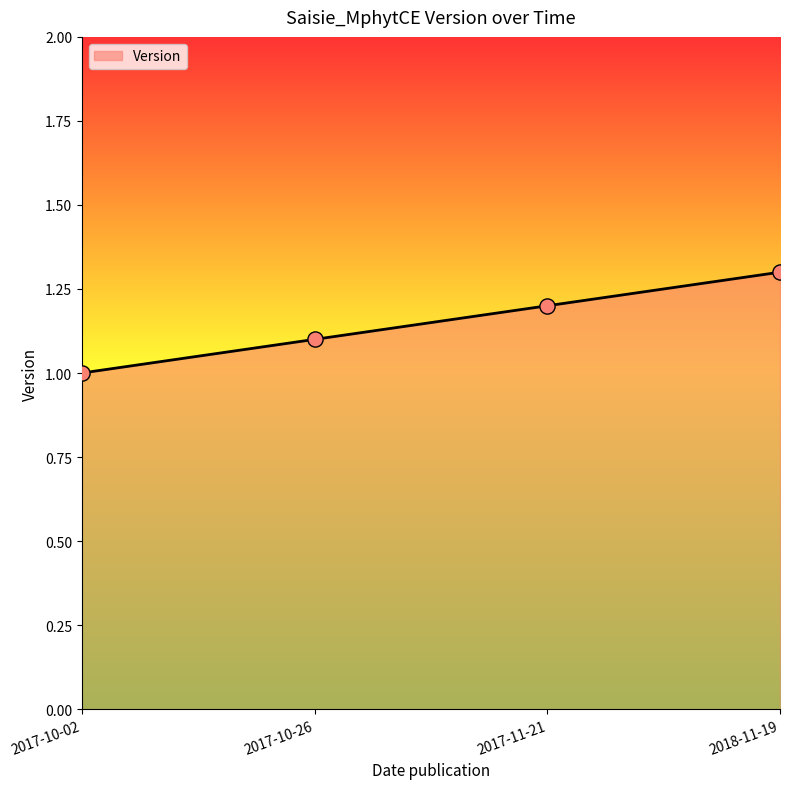

What is the change in value from 2017-10-02 to 2017-10-26?

+0.1